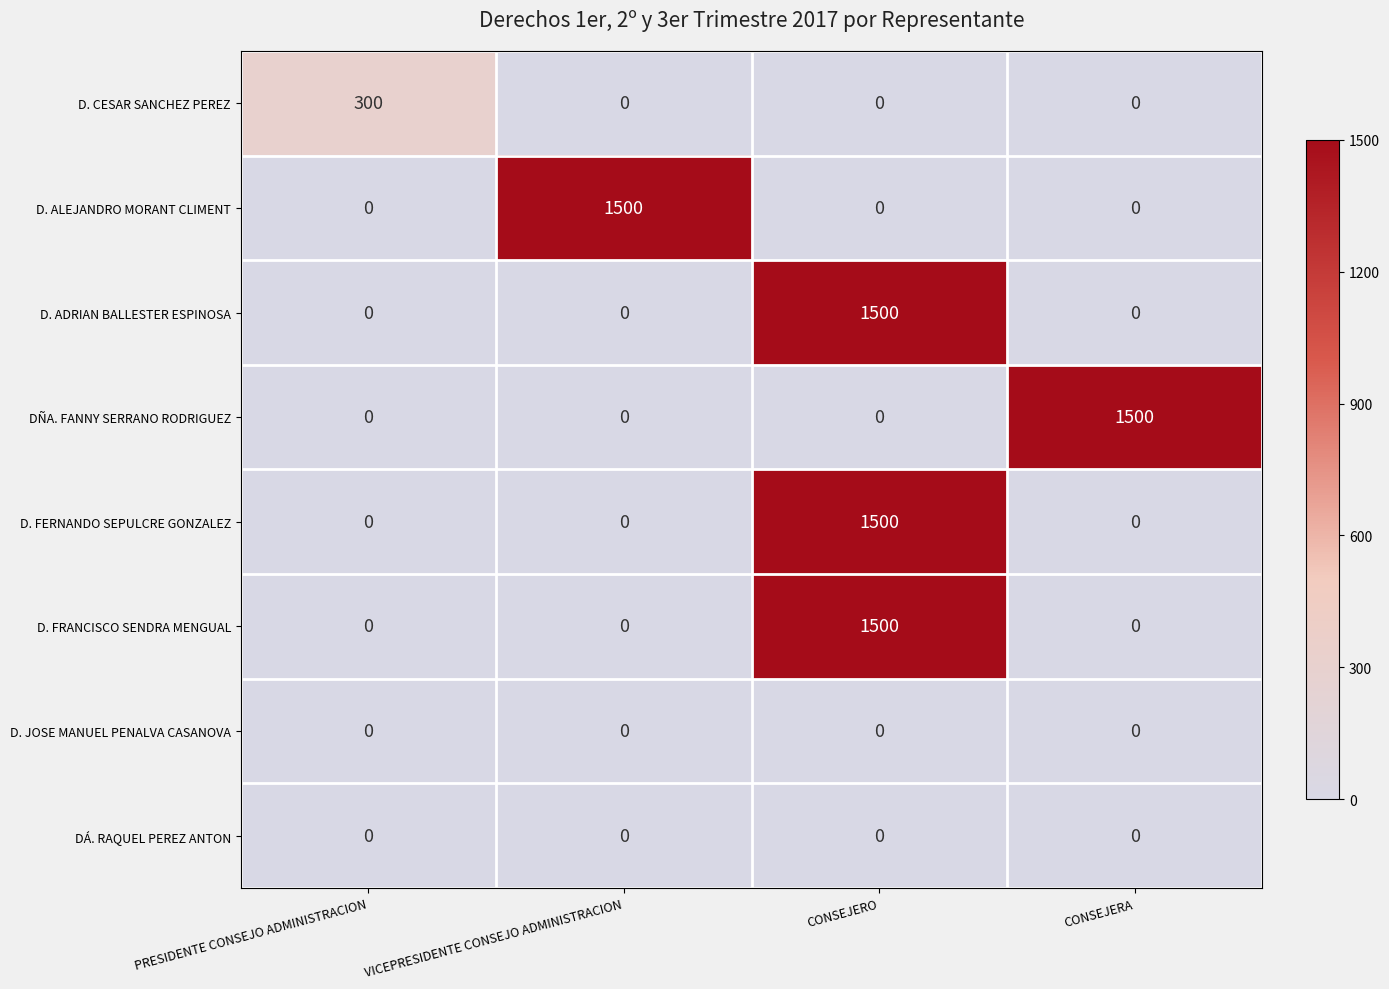

At which category is the sum across all series the highest?

CONSEJERO